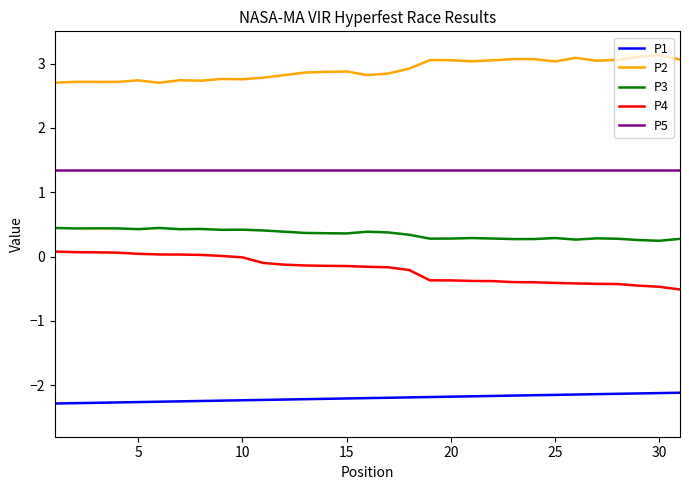

Rank the series by their maximum value, from highest to lowest.

P2, P5, P3, P4, P1